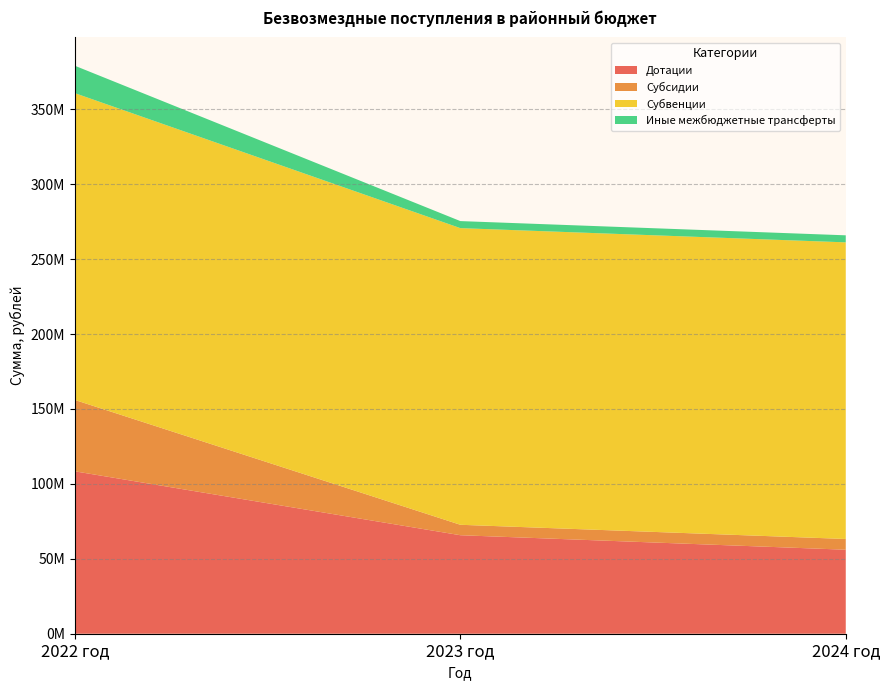

Reading left to right, extract all data points from this chart.

Дотации: 108375068.0	65741694.0	56062452.0
Субсидии: 47617066.8	6968368.0	7170736.0
Субвенции: 204771700.6	197989513.0	197970087.8
Иные межбюджетные трансферты: 18280070.2	4703236.2	4703236.2